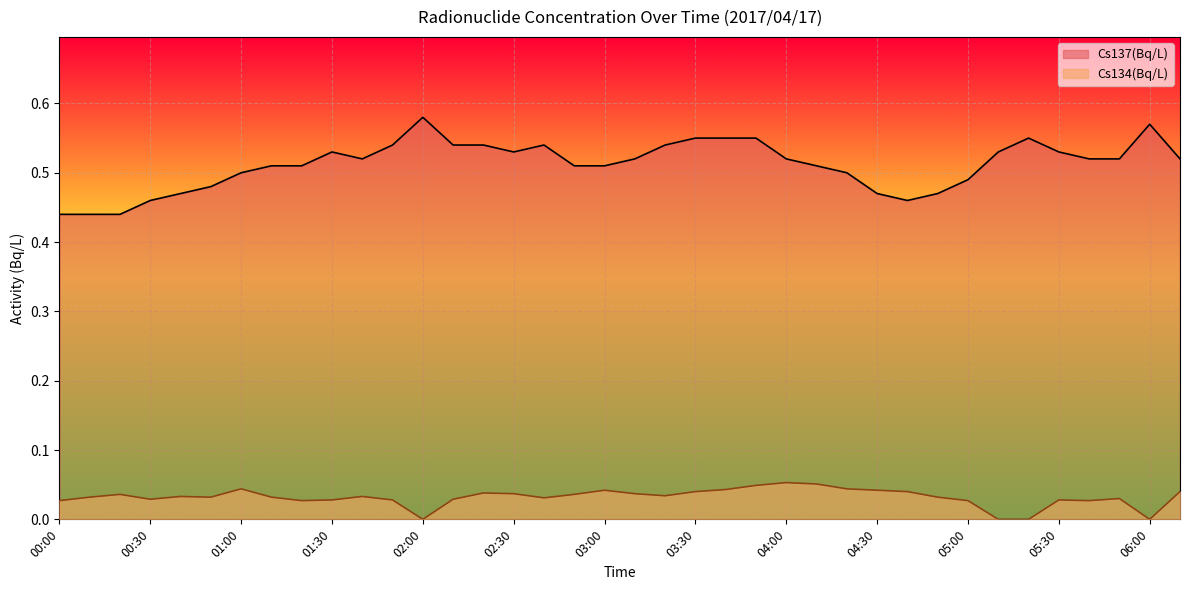

What is the label of the 28th point from the left?

04:30